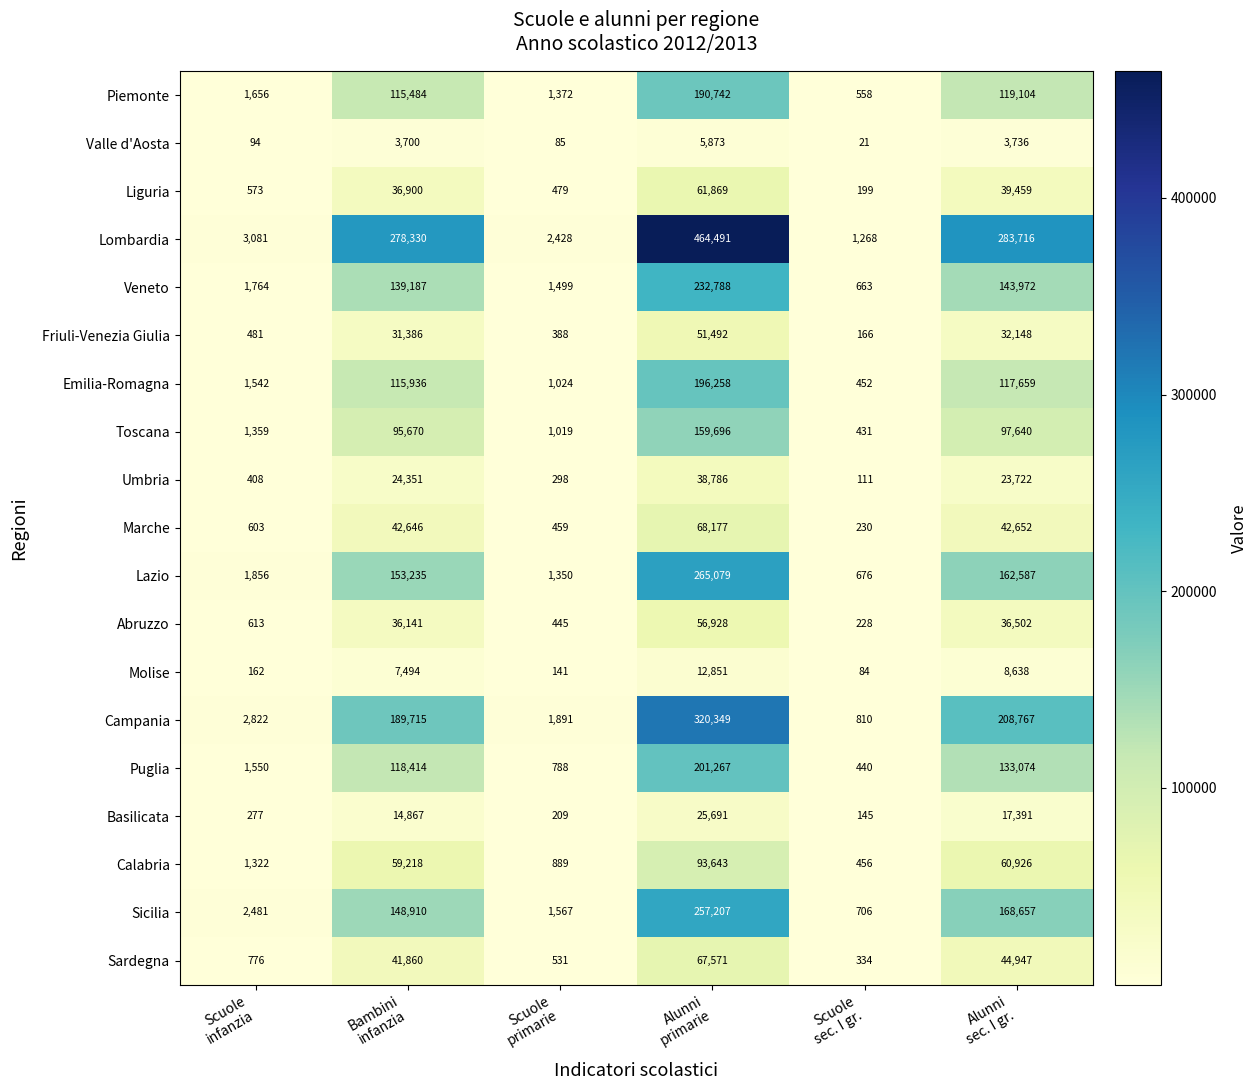

What is the minimum value for Campania?

810